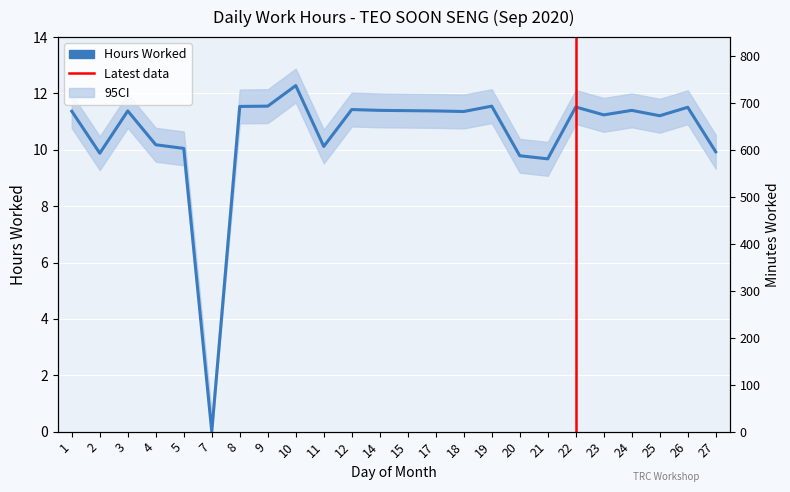

What is the difference between the second highest and second lowest values?

1.9